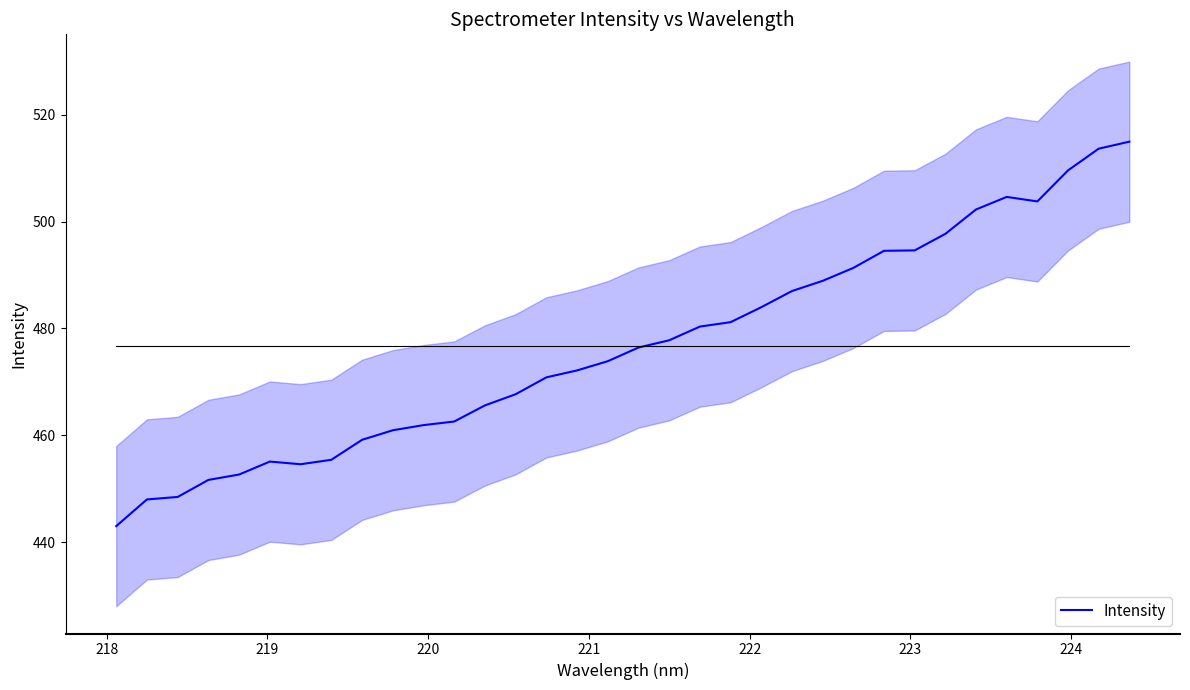

What is the highest value of the Intensity series?

515.0